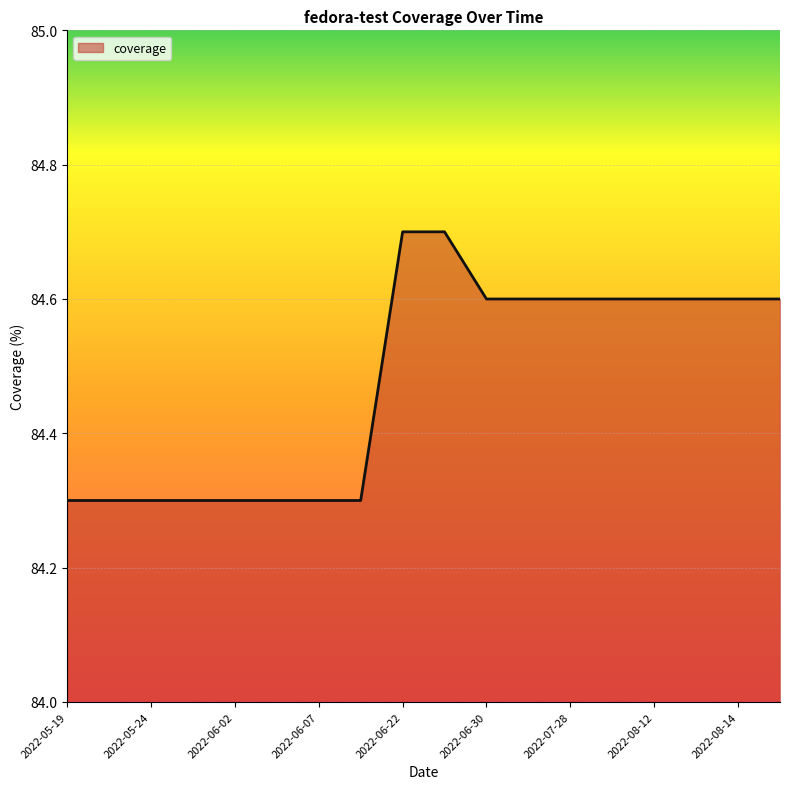

What is the maximum value shown in the chart?

84.7